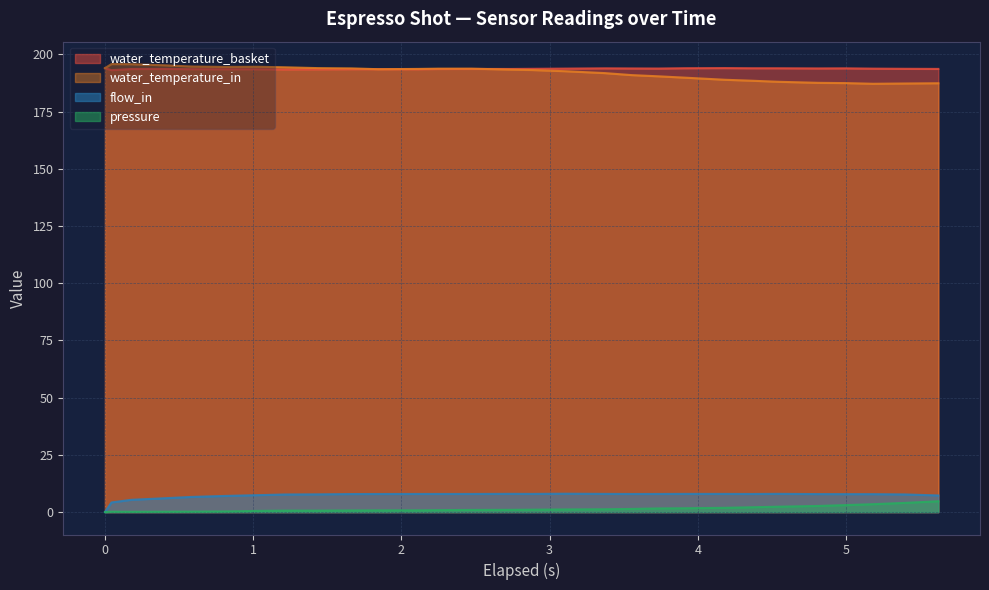

True or false: water_temperature_in and flow_in intersect in this chart.

False